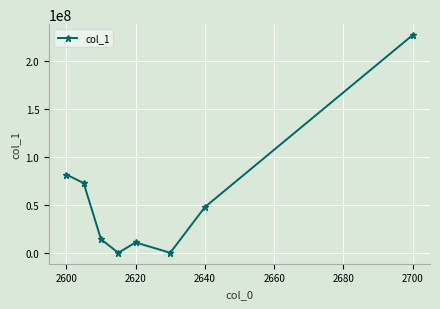

How many interior local peaks (higher than both neighbors) does the data have?

1